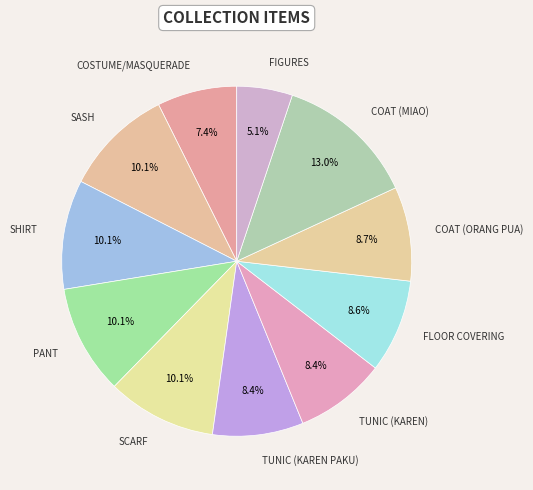

How many segments does this pie chart have?

11